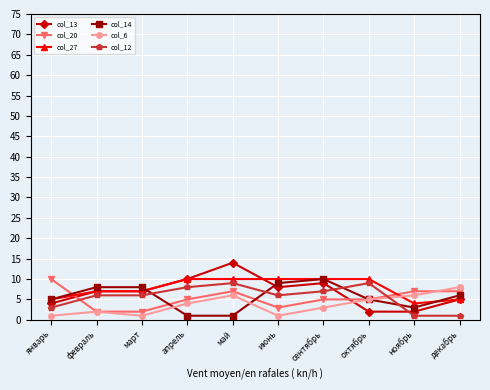

What is the lowest value of the col_27 series?

4